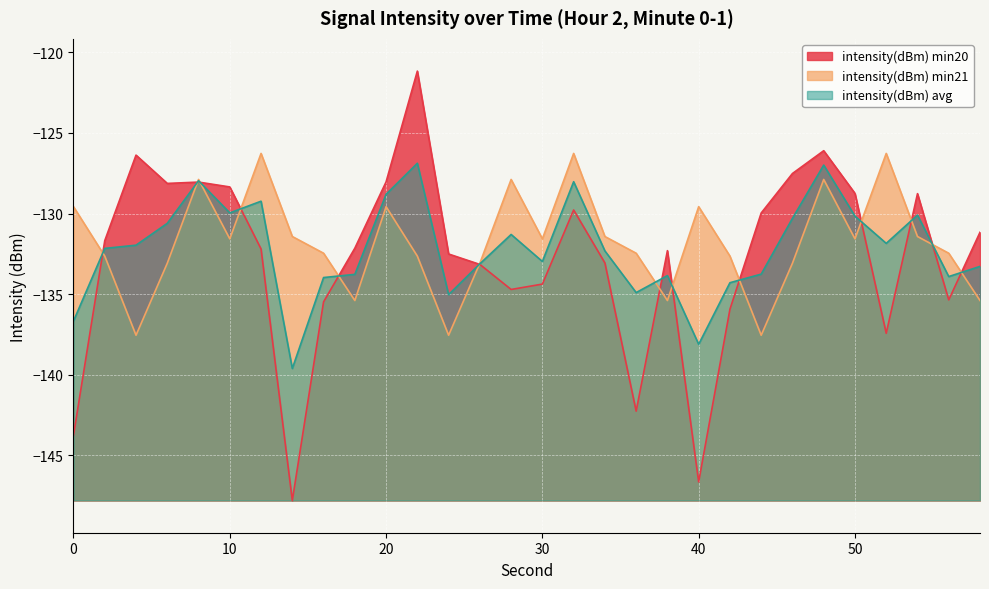

True or false: intensity(dBm) min21 and intensity(dBm) avg cross at least once.

True